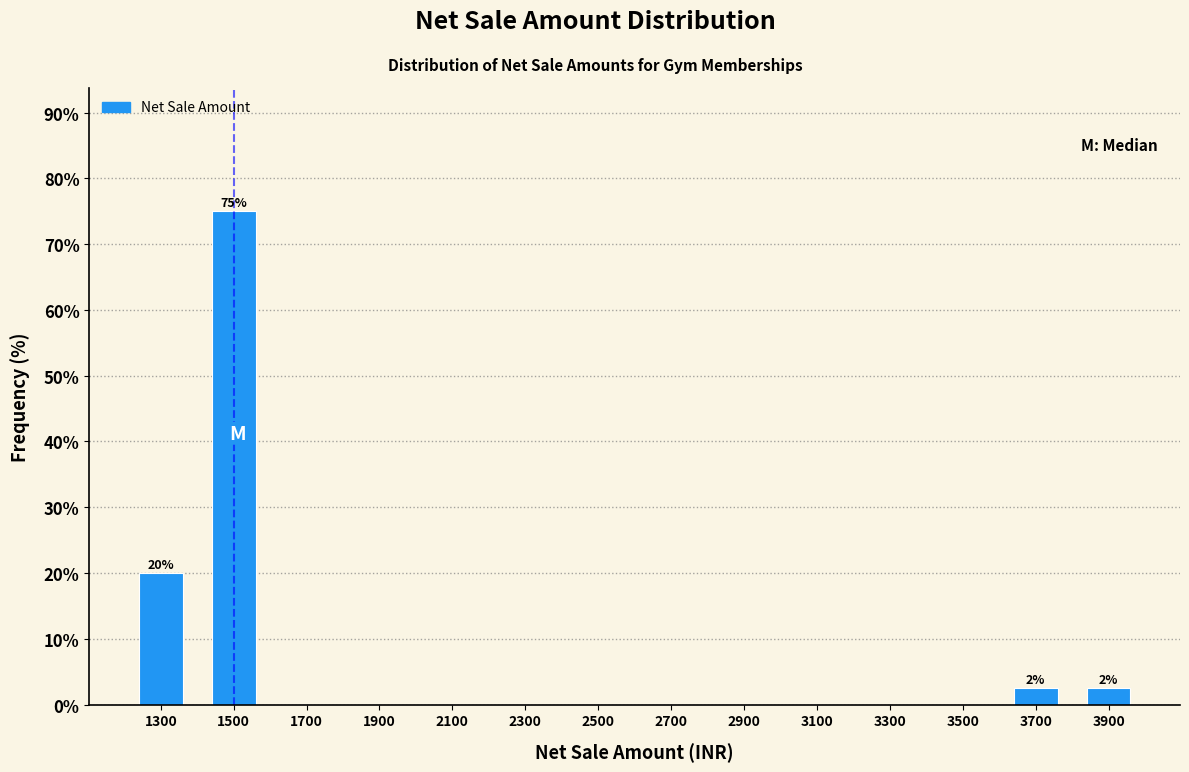

Which range on the x-axis has the tallest bar?

1400 to 1600